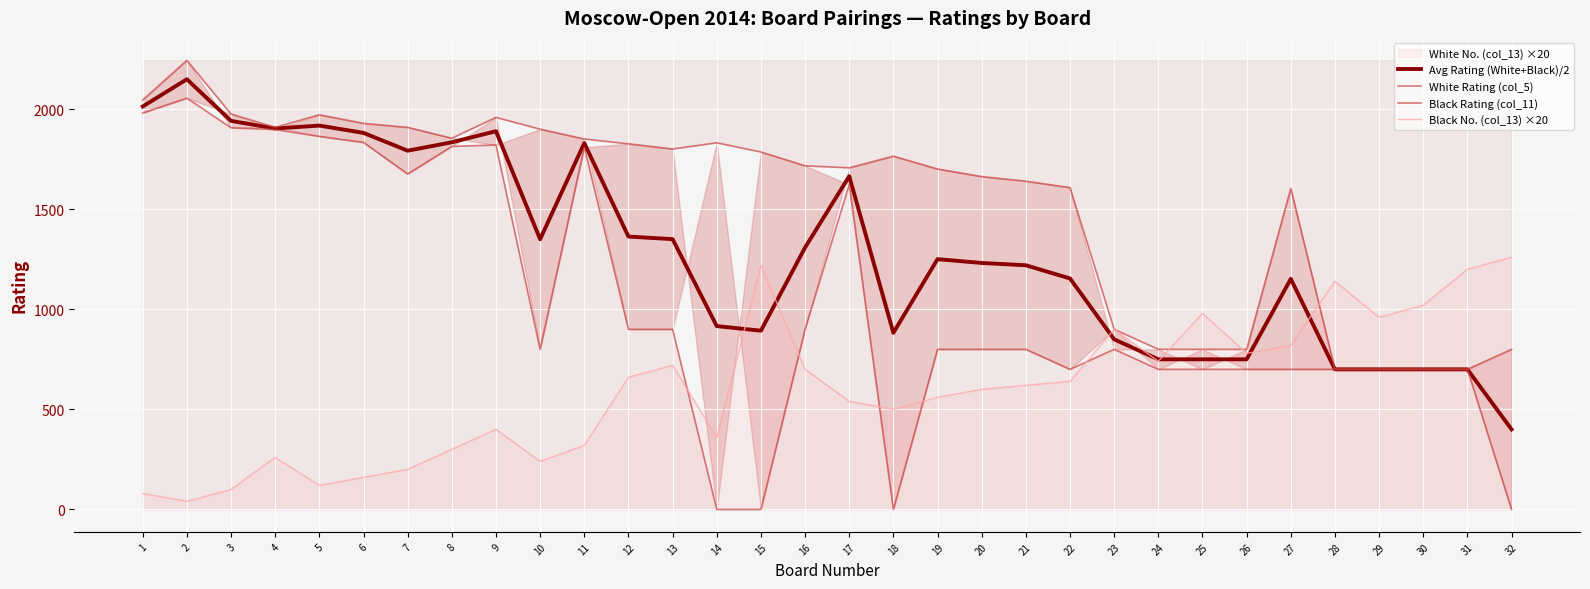

Between which two adjacent categories do White Rating (col_5) and Black No. (col_13) ×20 first intersect?

24 and 25